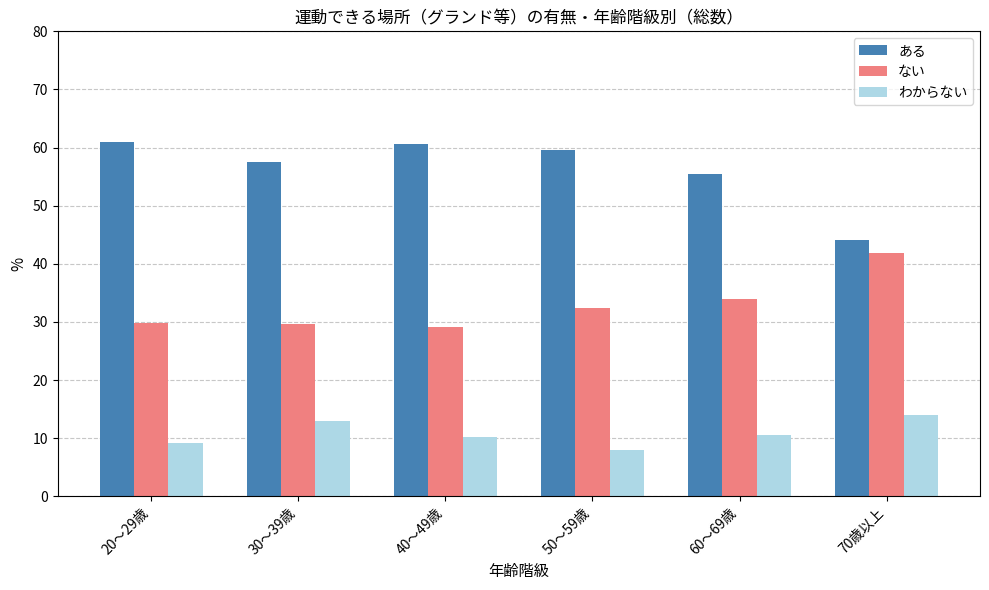

What is the label of the 1st bar from the left?

20～29歳